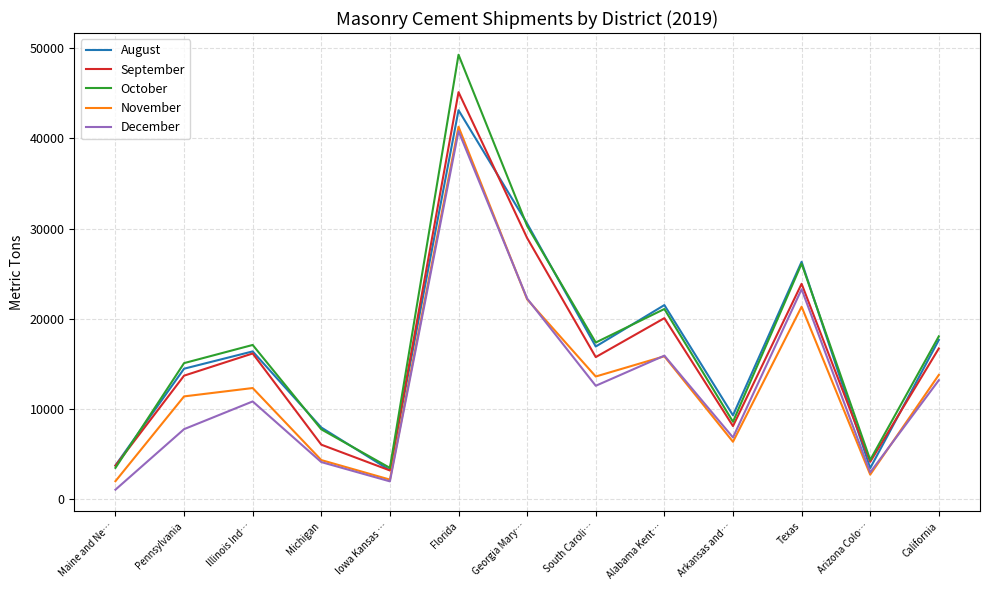

What is the sum of all September values?

205098